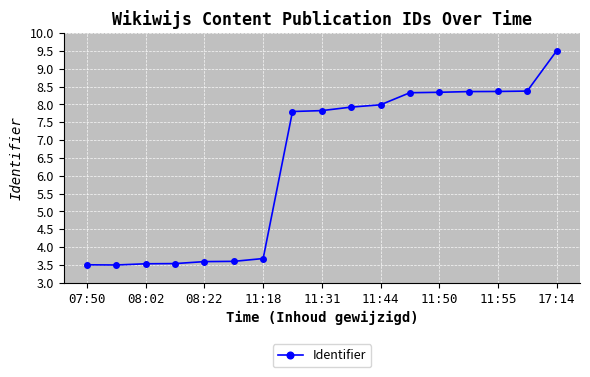

What is the minimum value shown in the chart?

3.5